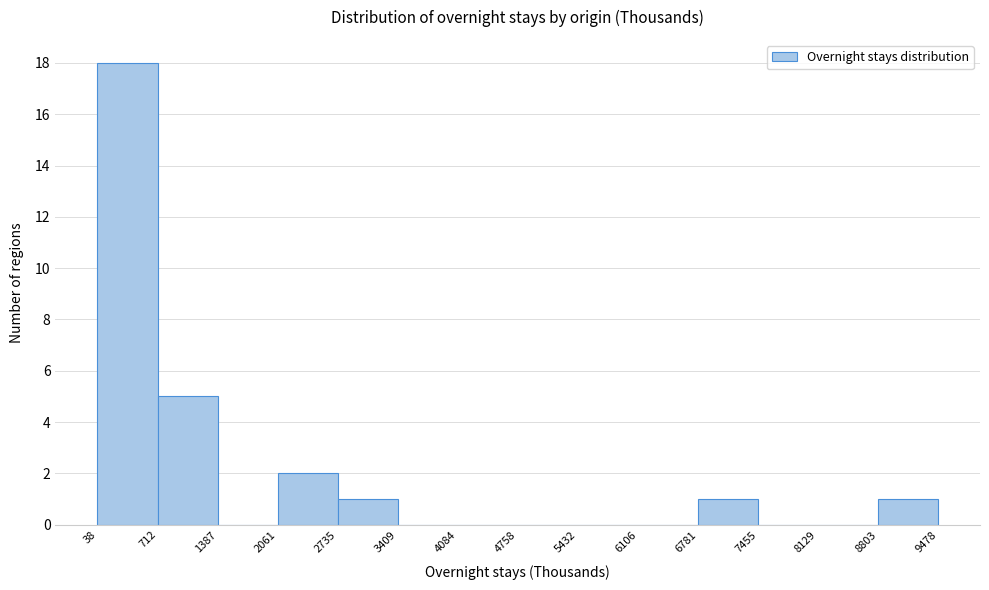

Which range on the x-axis has the tallest bar?

38 to 712